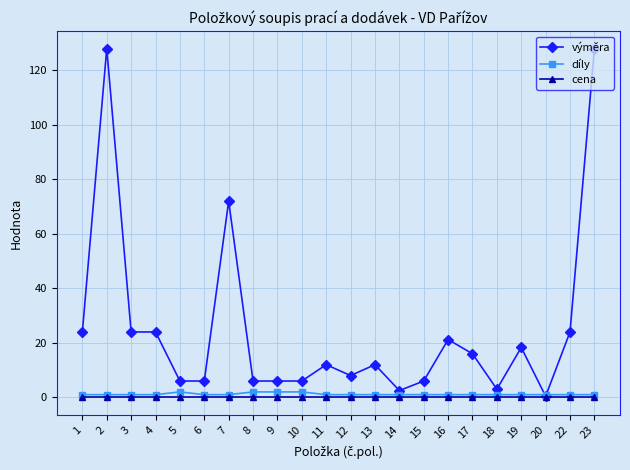

What is the difference between the highest and lowest values at 8?

6.0